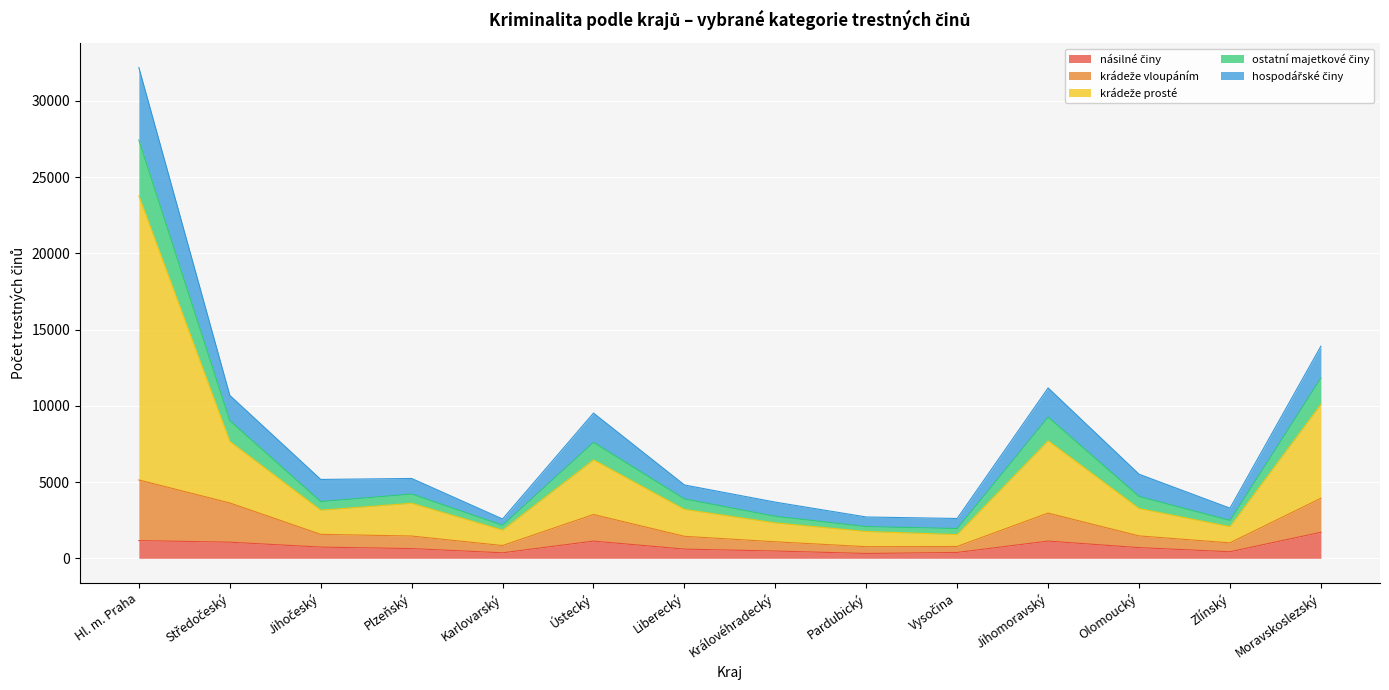

At which category is the sum across all series the highest?

Hl. m. Praha